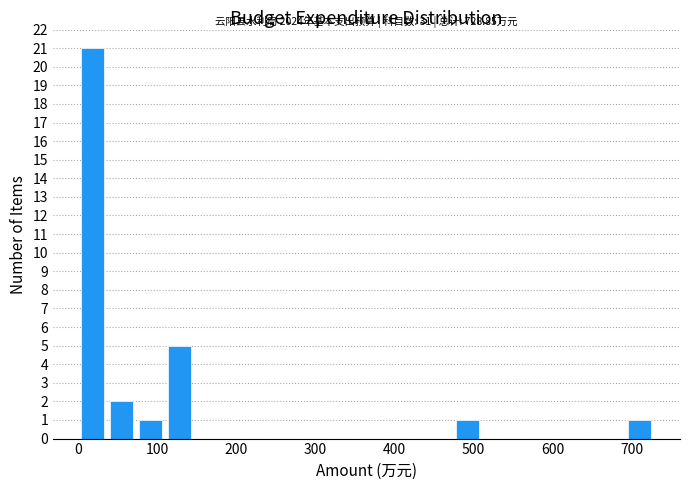

Read against the x-axis, roughly where is the centre of the tallest bar?

20